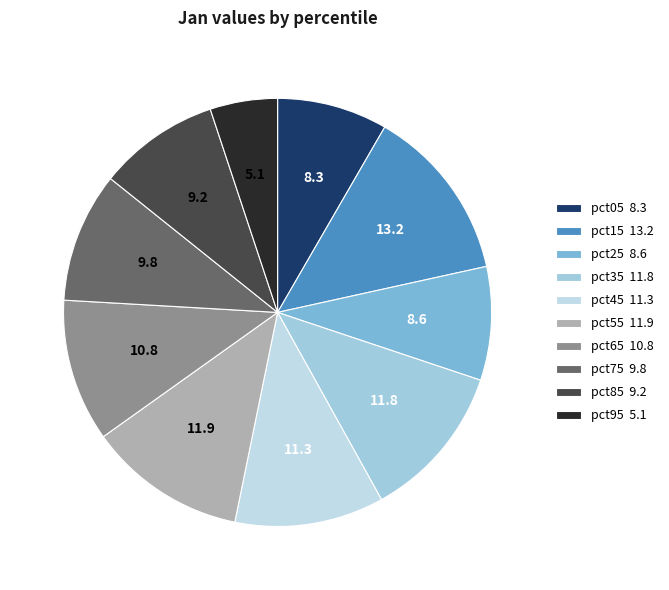

Which has a higher value, pct15 or pct25?

pct15